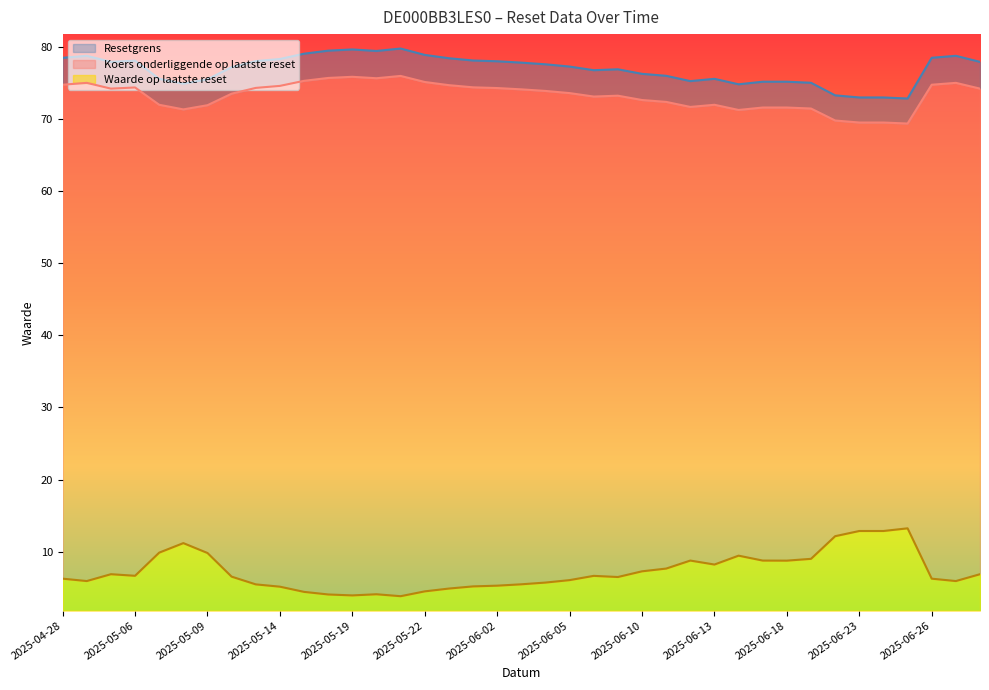

What is the value of the Waarde op laatste reset point at the 37th from the left?

6.3